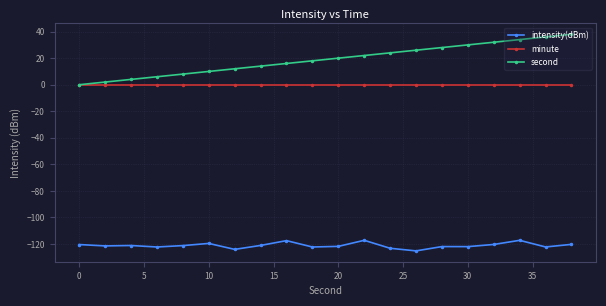

True or false: minute and intensity(dBm) intersect in this chart.

False